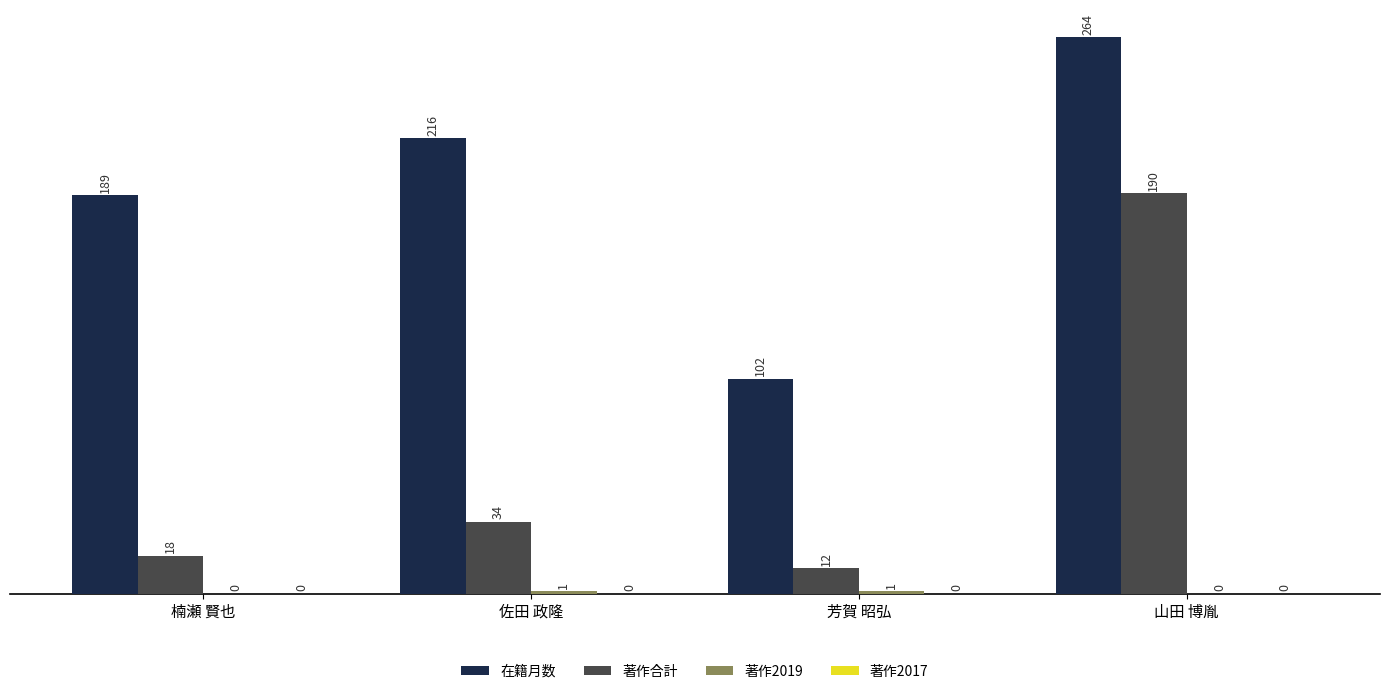

How many groups of bars are there?

4